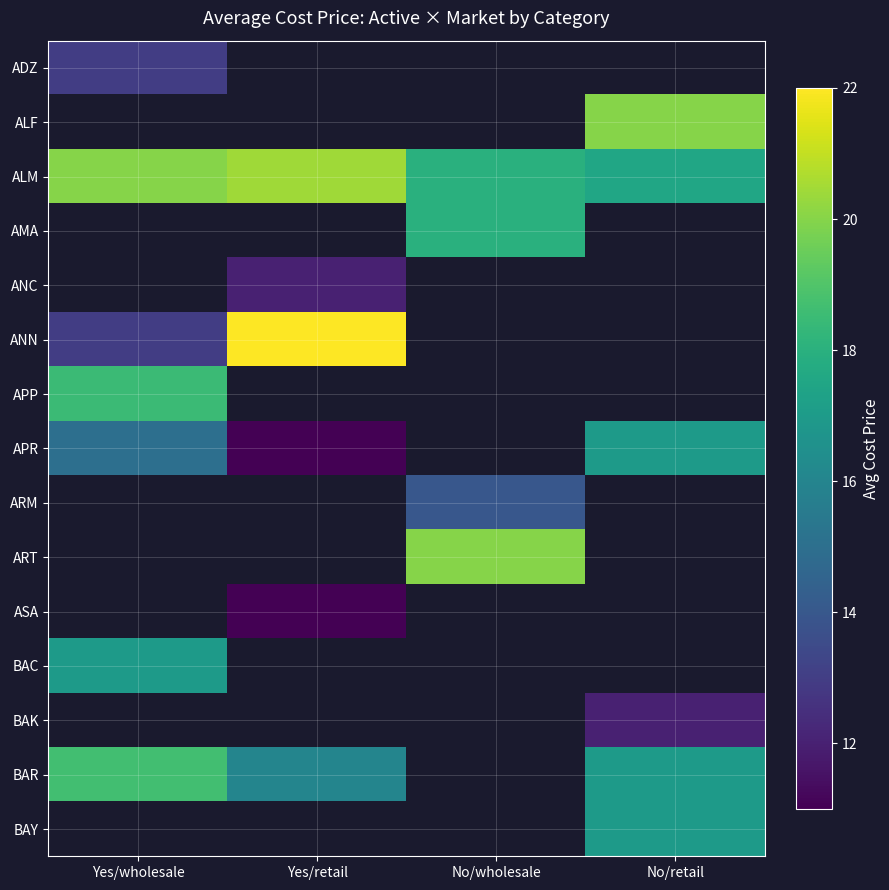

The ARM series shows 21.5 at No/wholesale. True or false?

False